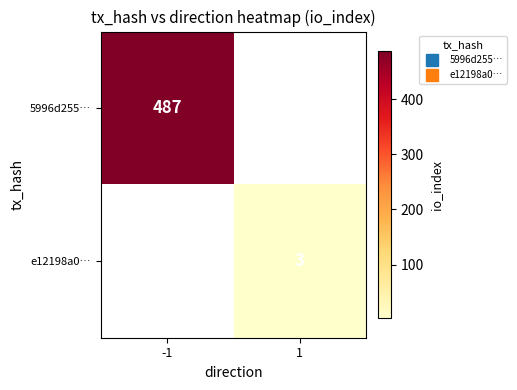

What is the difference between the highest and lowest values at 1?

3